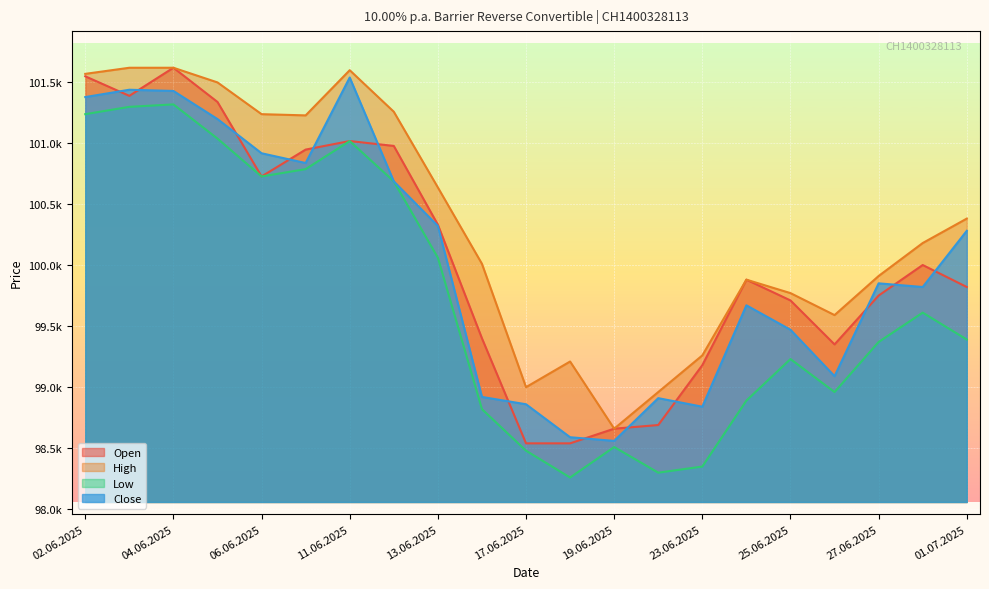

True or false: Low and Close cross at least once.

False